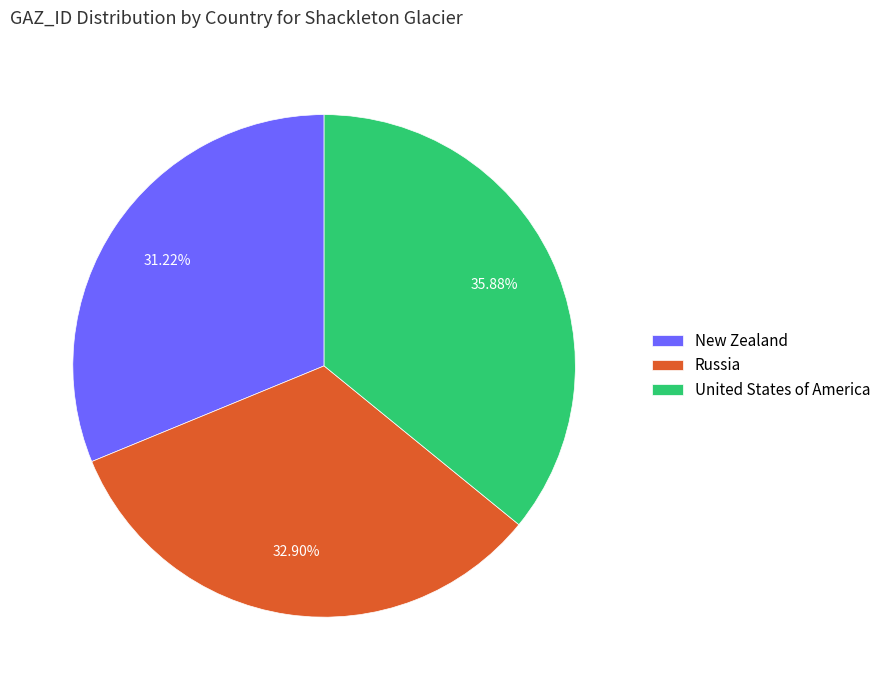

Combined, what portion of the pie is Russia and New Zealand?

64.1%